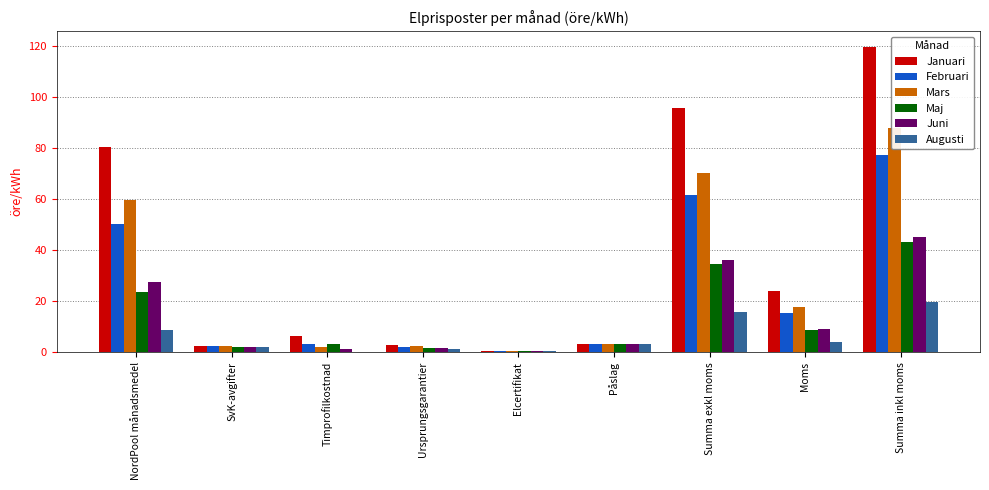

What is the difference between the maximum and minimum values in the Februari series?

76.7